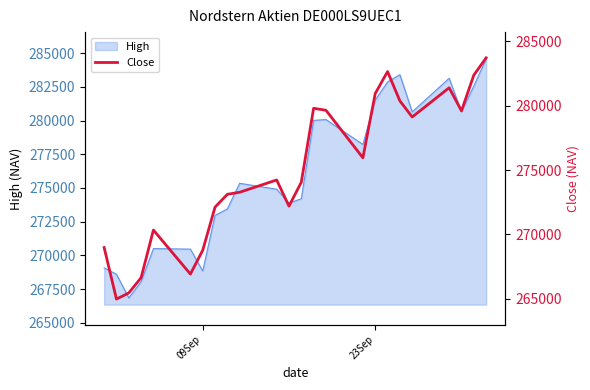

What is the value of the 19th point from the left?

280371